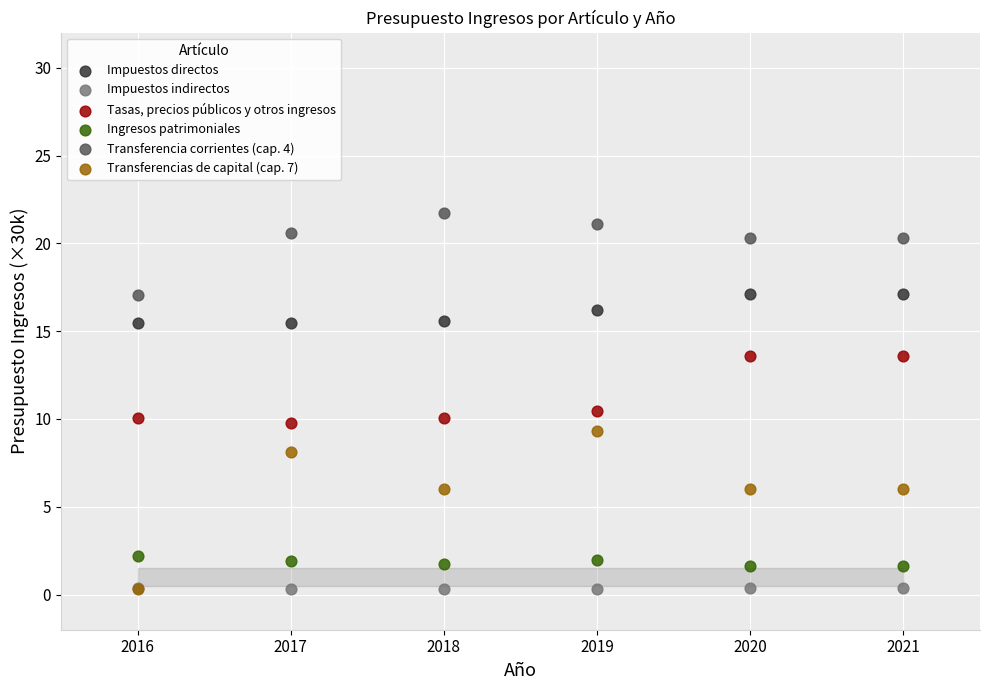

Across all series, what Y value is closest to 11?

10.4